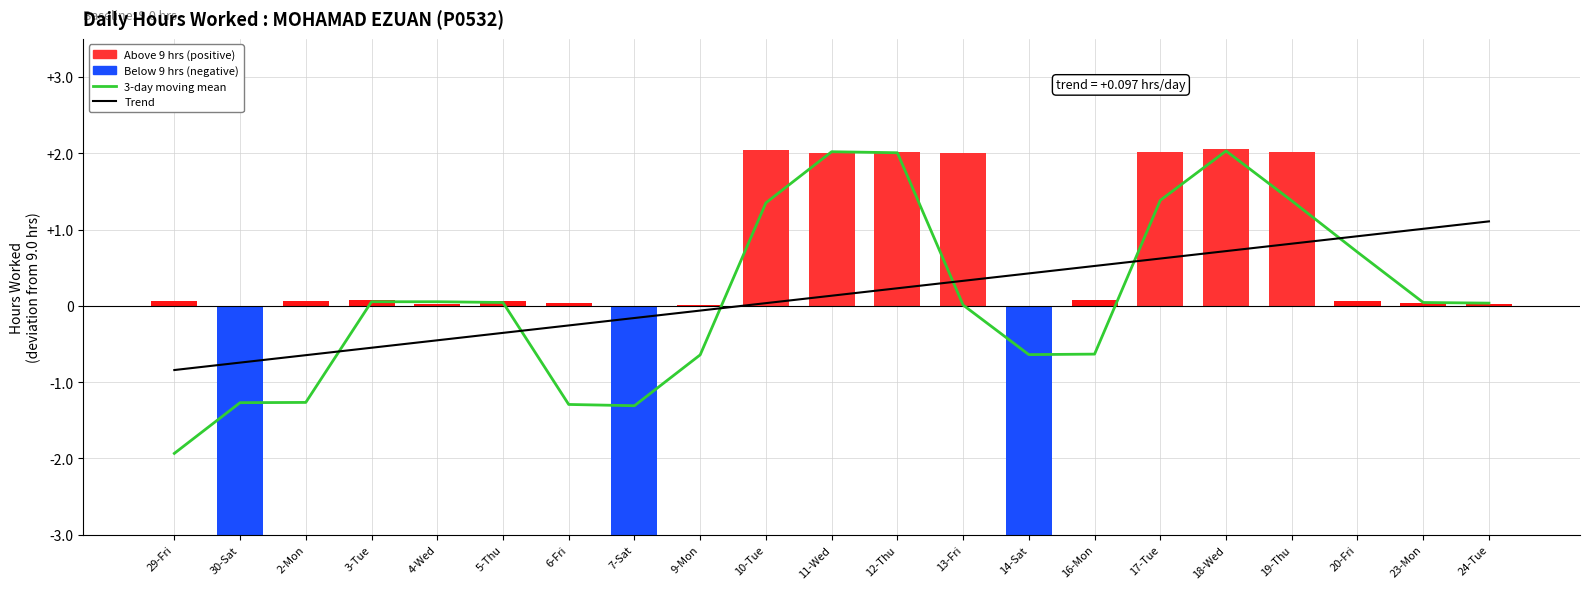

What is the spread (max minus min) of values at 23-Mon?

1.0